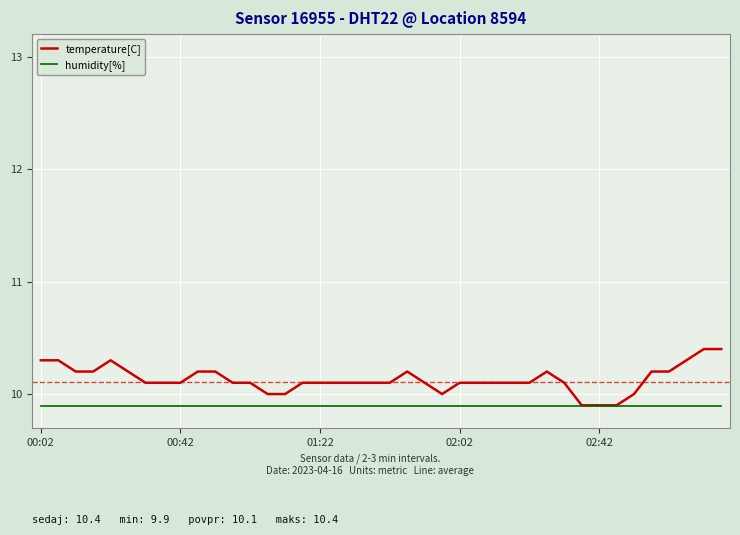

List the series in order of their overall mean, highest first.

temperature[C], humidity[%]